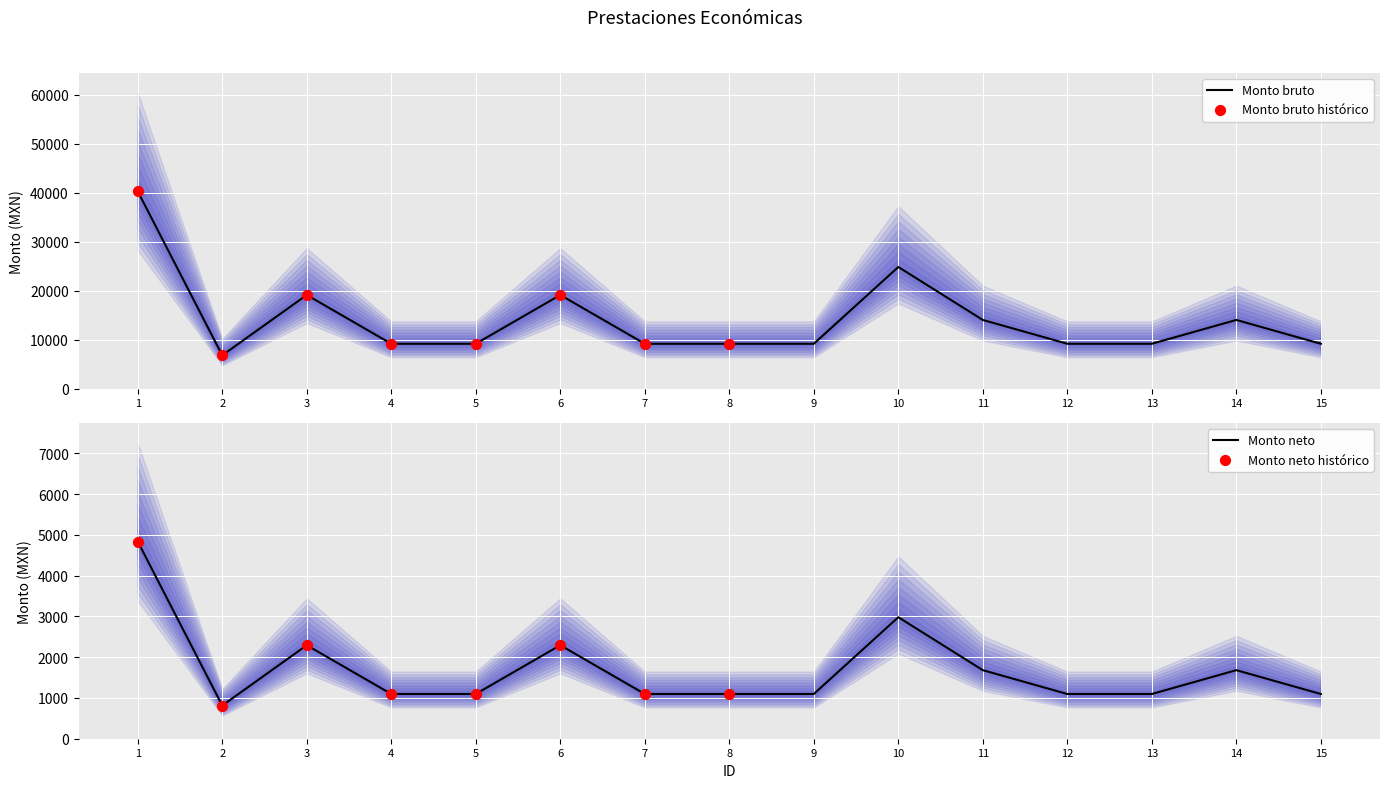

Between 3 and 2, which is larger?

3